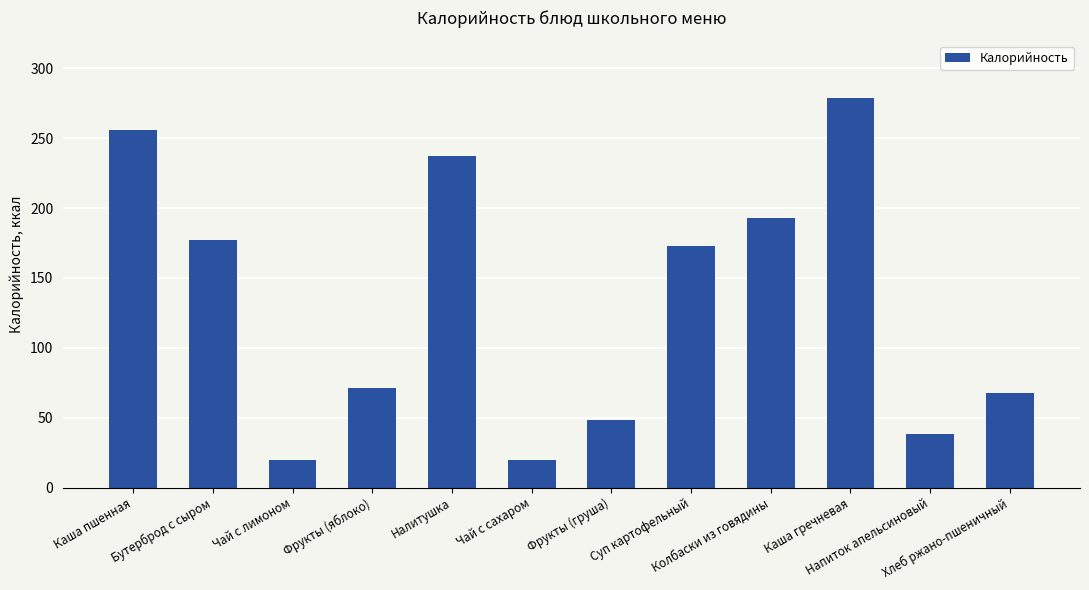

At which label is the value closest to 149?

Суп картофельный